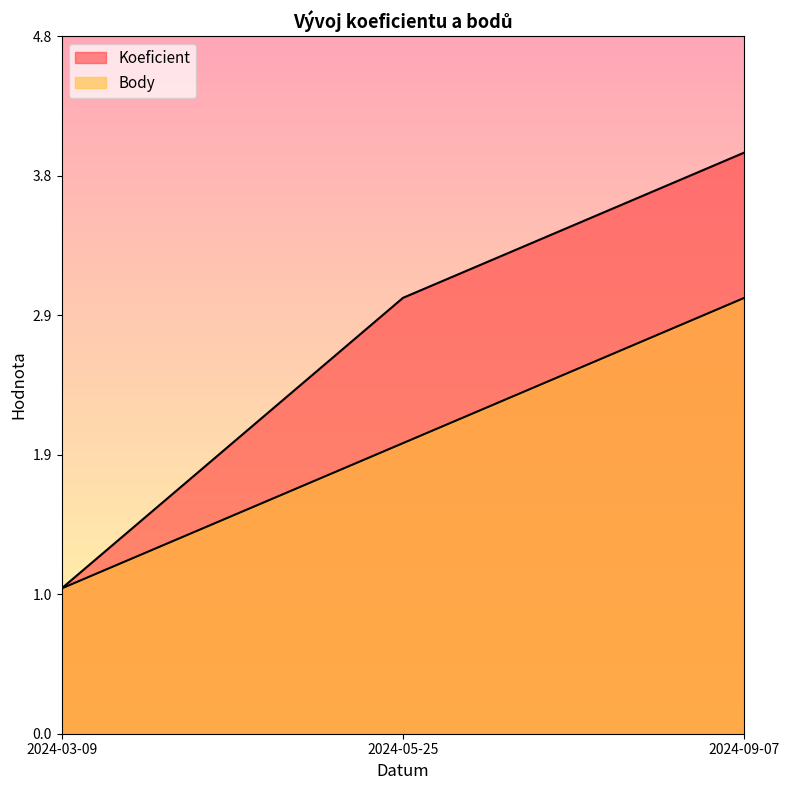

What are all the series names shown in the legend?

Koeficient, Body